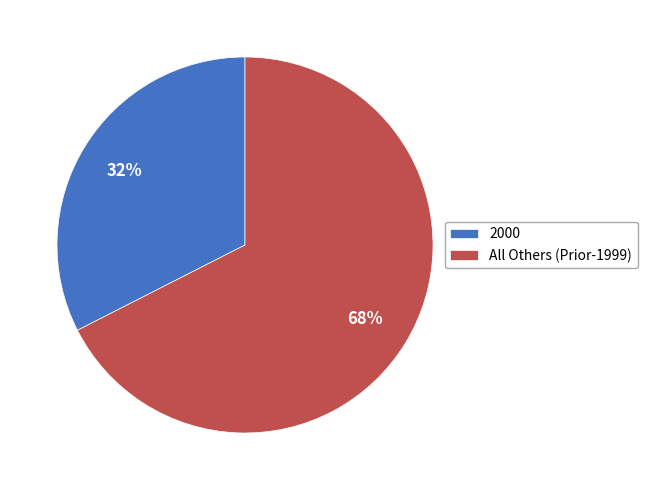

Which category has the smallest portion of the pie?

2000